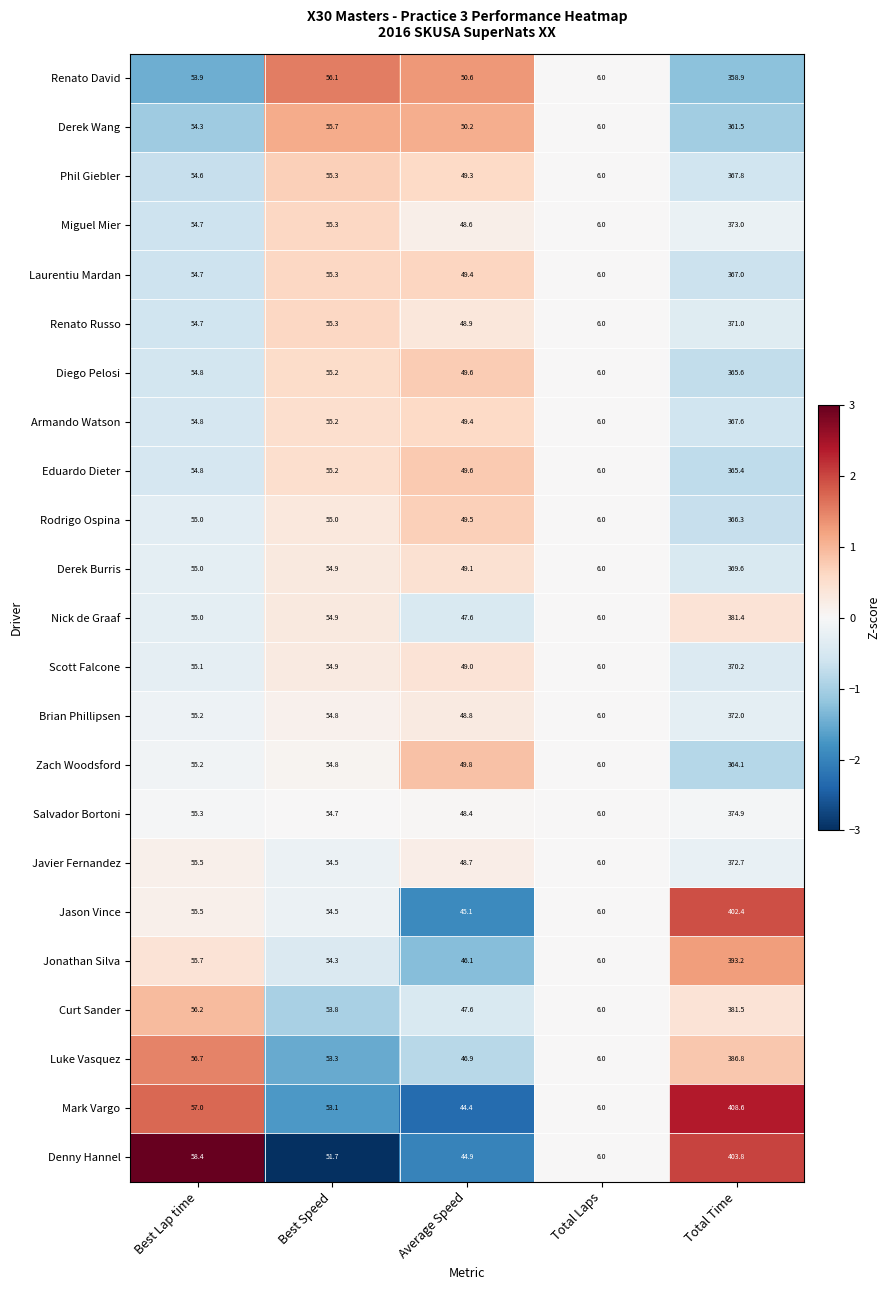

Between Best Speed and Total Laps, which series saw the biggest shift?

Renato David